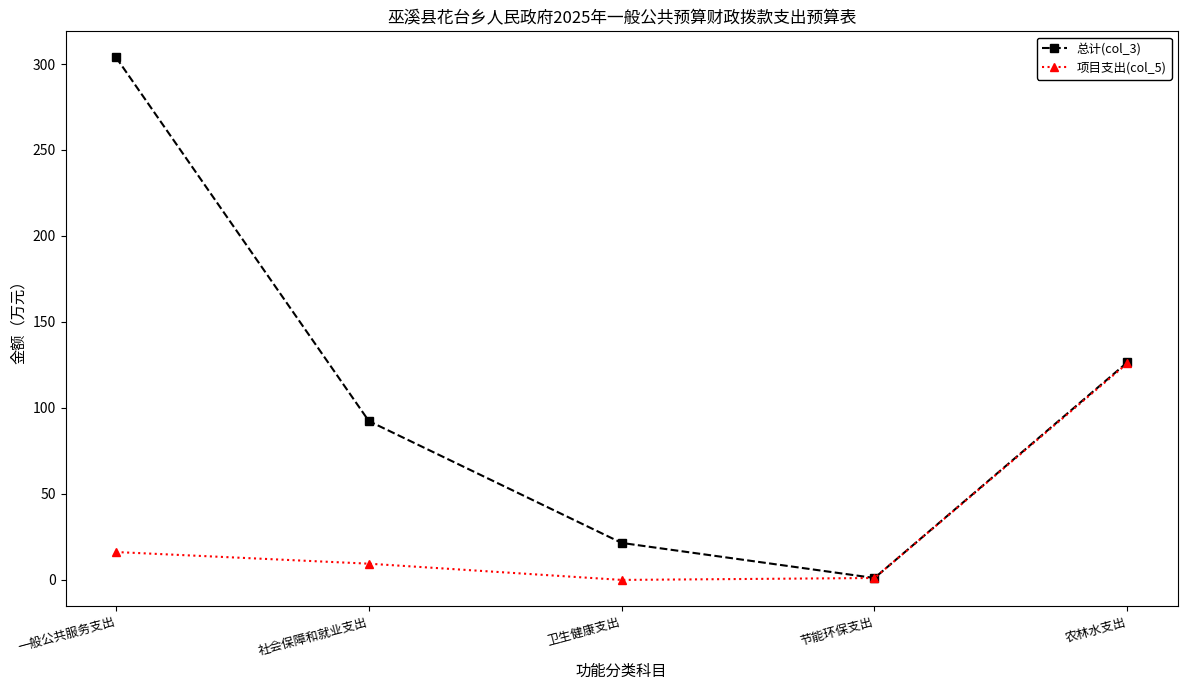

What is the spread (max minus min) of values at 社会保障和就业支出?

82.9